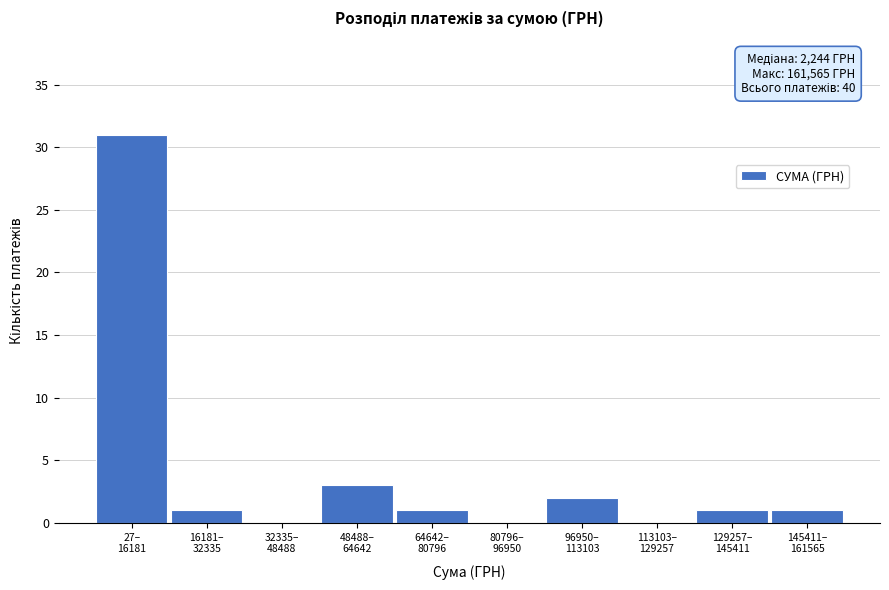

What is the greatest value displayed?

31